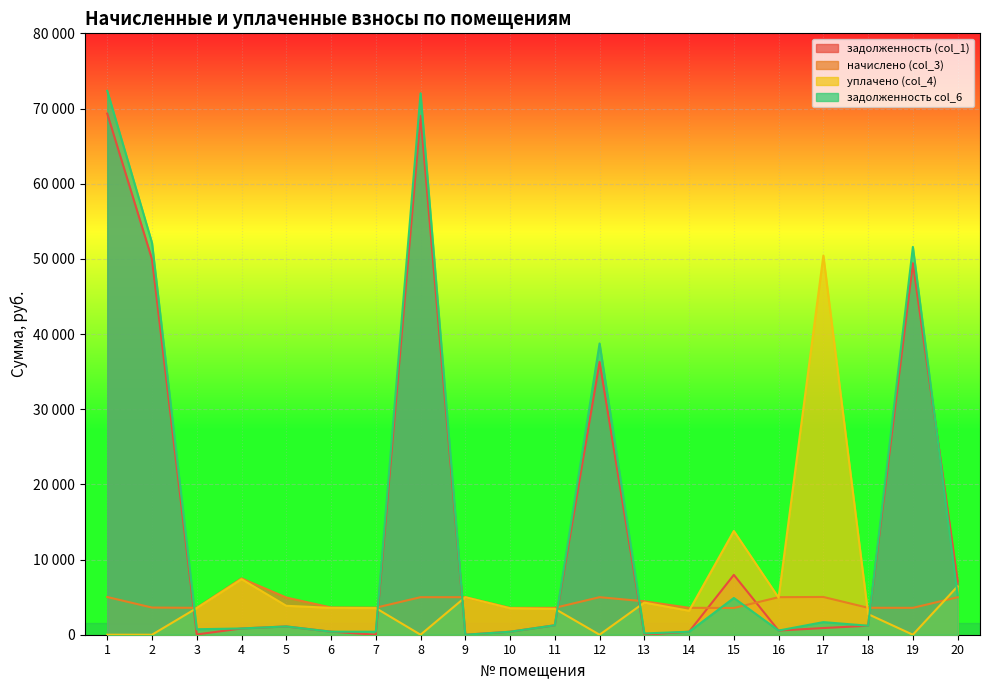

Reading left to right, list all the values displayed in this chart.

задолженность (col_1): 1=69319.4	2=49942.4	3=36.7	4=832.2	5=1100.8	6=402.3	7=0.0	8=69008.0	9=0.0	10=396.5	11=1256.0	12=36286.8	13=0.0	14=398.5	15=7961.1	16=554.8	17=888.6	18=1196.7	19=49424.3	20=7100.6
начислено (col_3): 1=5015.5	2=3613.6	3=3576.1	4=7489.5	5=4948.0	6=3621.1	7=3591.1	8=4993.0	9=4993.0	10=3568.6	11=3576.1	12=4993.0	13=4444.9	14=3583.5	15=3553.6	16=4993.0	17=5023.0	18=3583.5	19=3576.1	20=4985.6
уплачено (col_4): 1=0.0	2=0.0	3=3544.8	4=7388.6	5=3848.5	6=3572.3	7=3542.7	8=0.0	9=4993.0	10=3520.5	11=3450.0	12=0.0	13=4276.1	14=3185.4	15=13802.7	16=4925.8	17=50430.9	18=2738.9	19=0.0	20=6445.1
задолженность col_6: 1=72349.4	2=52125.5	3=729.8	4=832.2	5=1104.2	6=402.3	7=399.0	8=72024.4	9=0.0	10=396.5	11=1260.7	12=38743.3	13=168.8	14=398.2	15=4887.2	16=554.8	17=1676.6	18=1197.8	19=51584.7	20=5272.3